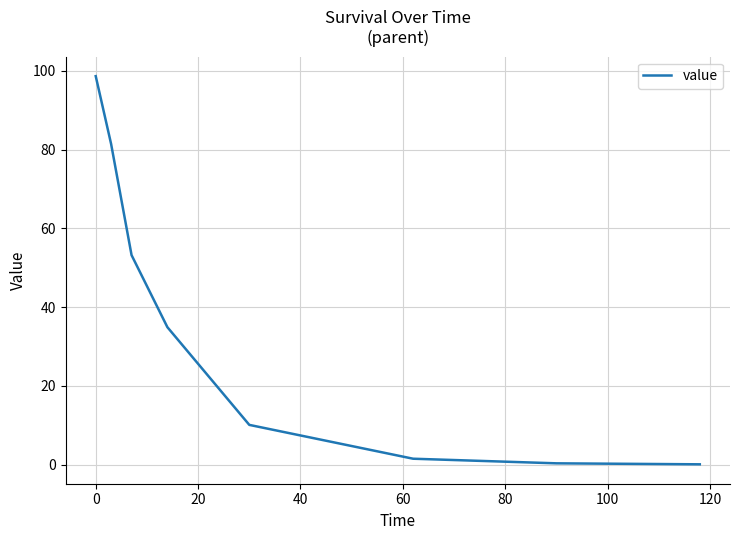

What is the maximum value shown in the chart?

98.6